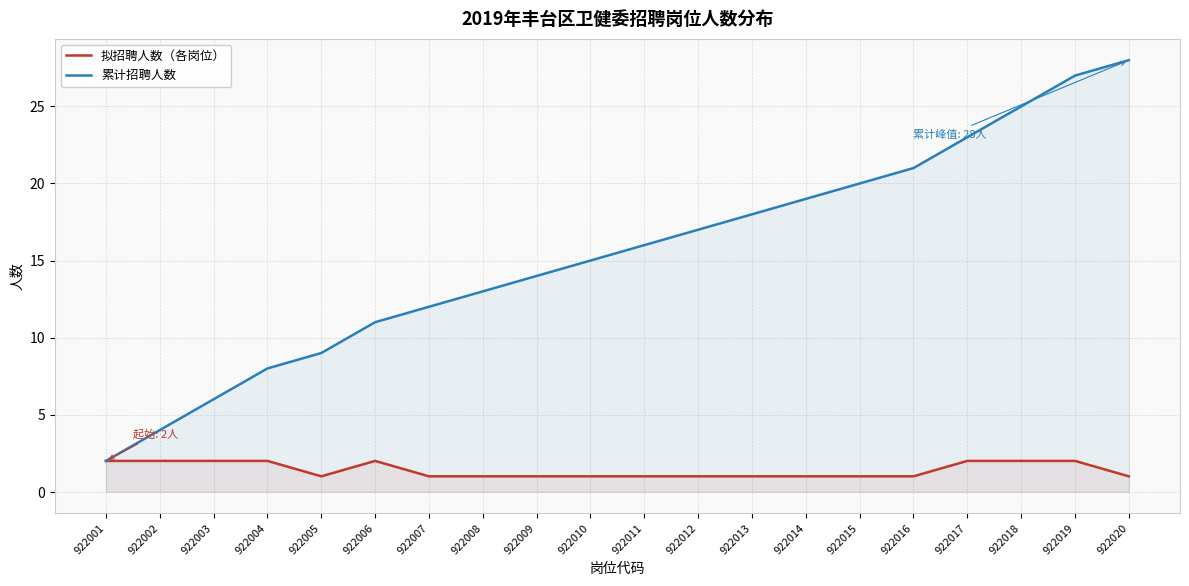

How many data points in 拟招聘人数（各岗位） are above 1?

8